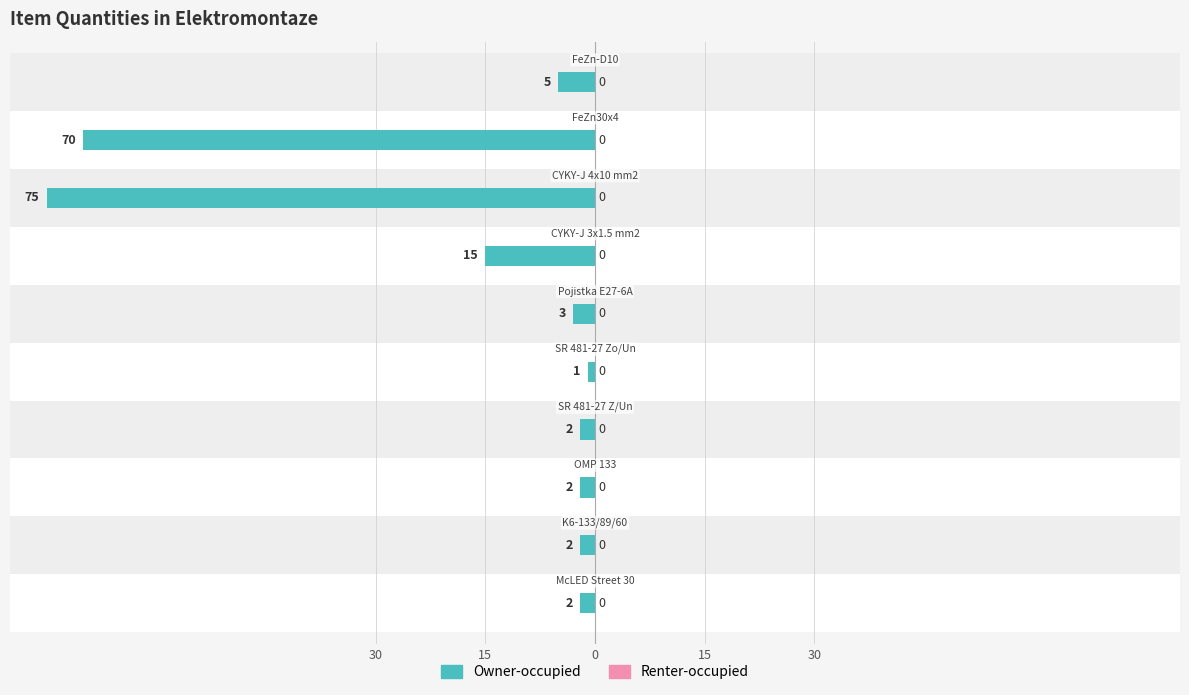

The value of Owner-occupied at 15 is -2.0. True or false?

True